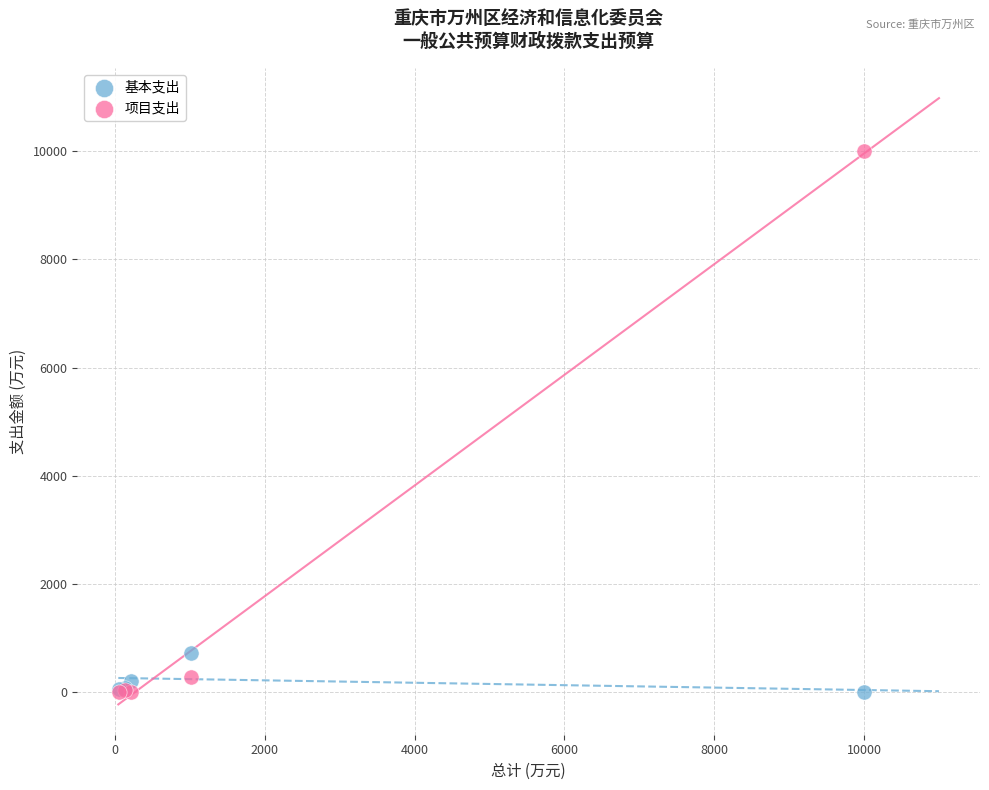

What are all the series names shown in the legend?

基本支出, 项目支出